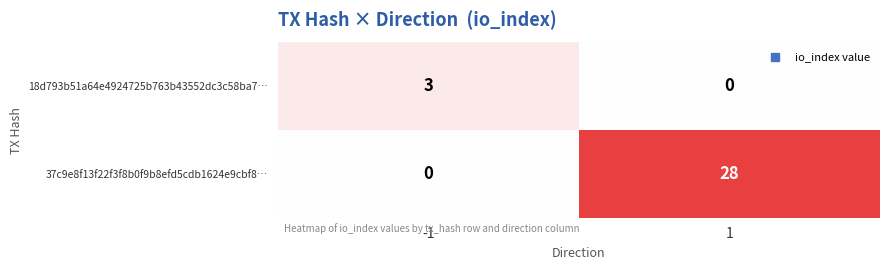

What is the sum of all 37c9e8f13f22f3f8b0f9b8efd5cdb1624e9cbf8… values?

28